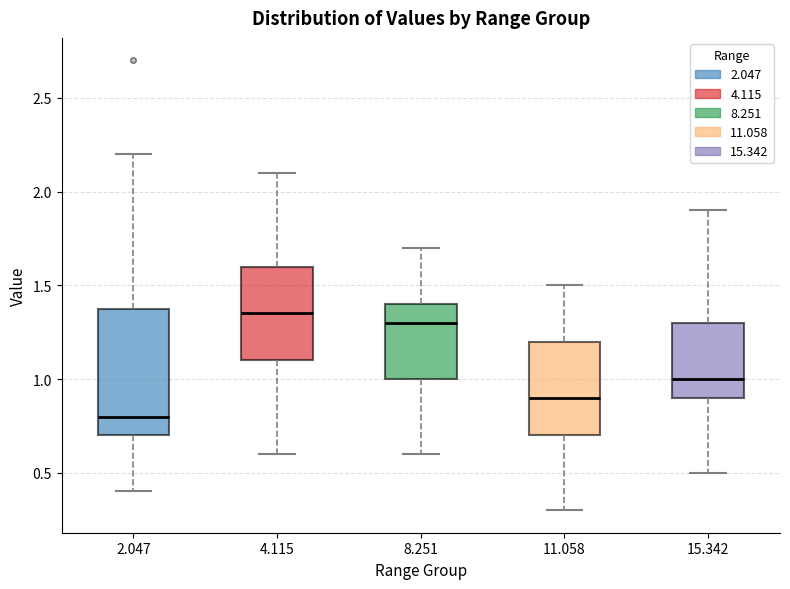

Comparing the boxes themselves (not the whiskers), which one is the tallest?

2.047